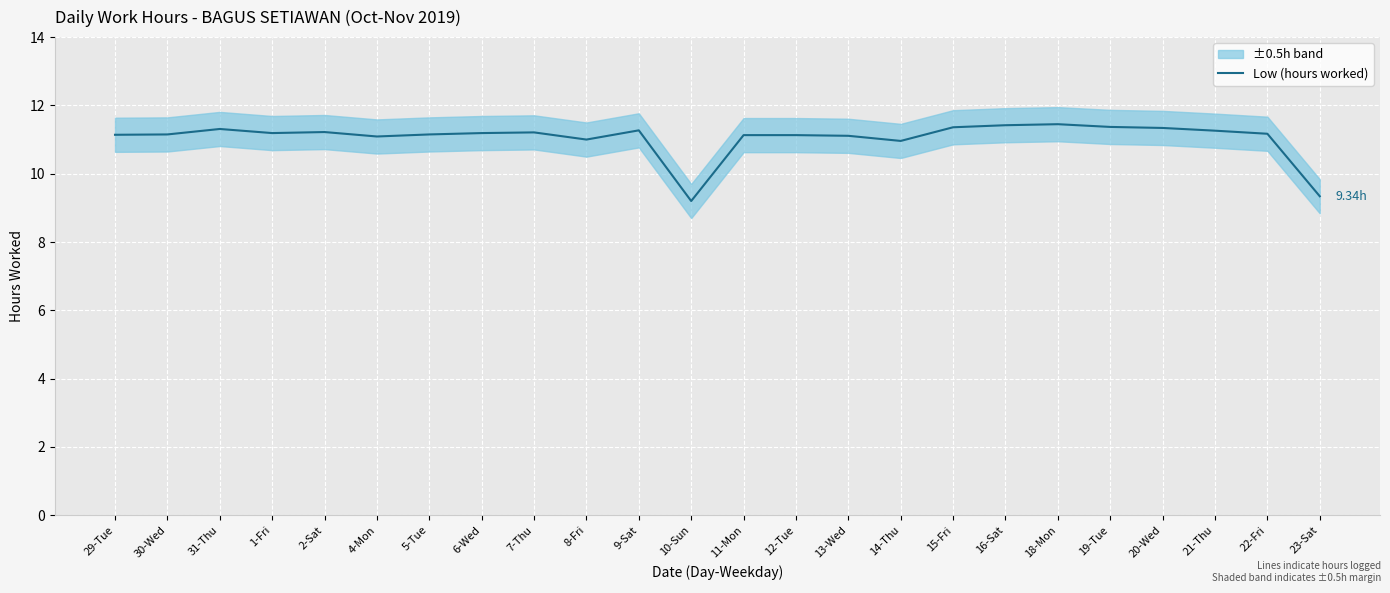

True or false: the data shows 11.3 at 9-Sat.

True